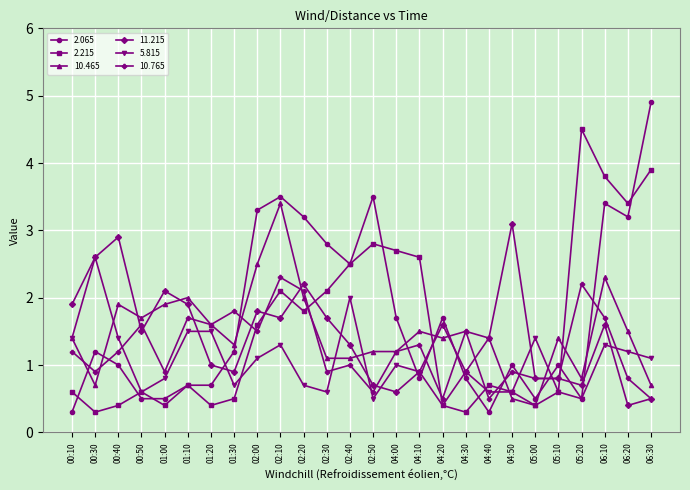

Which series has the widest spread of values?

2.065